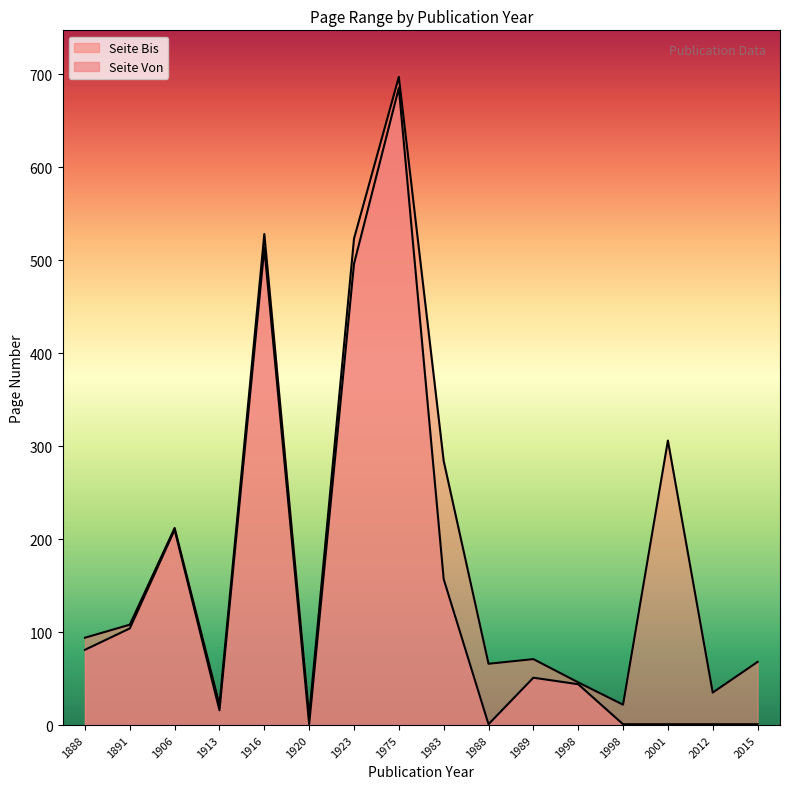

The Seite Bis series shows 697 at 1975. True or false?

True